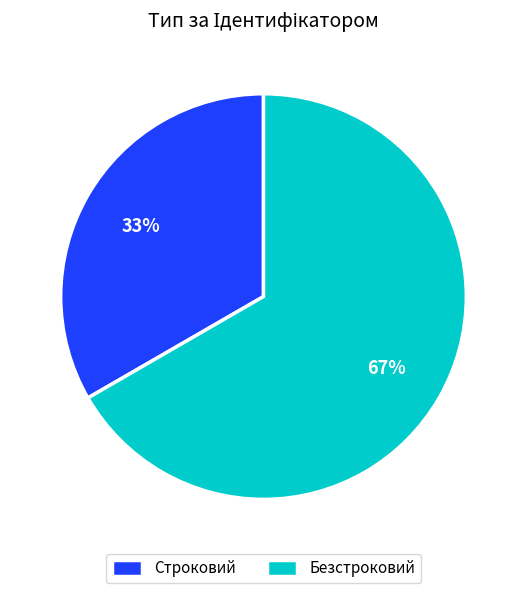

Between Строковий and Безстроковий, which is larger?

Безстроковий